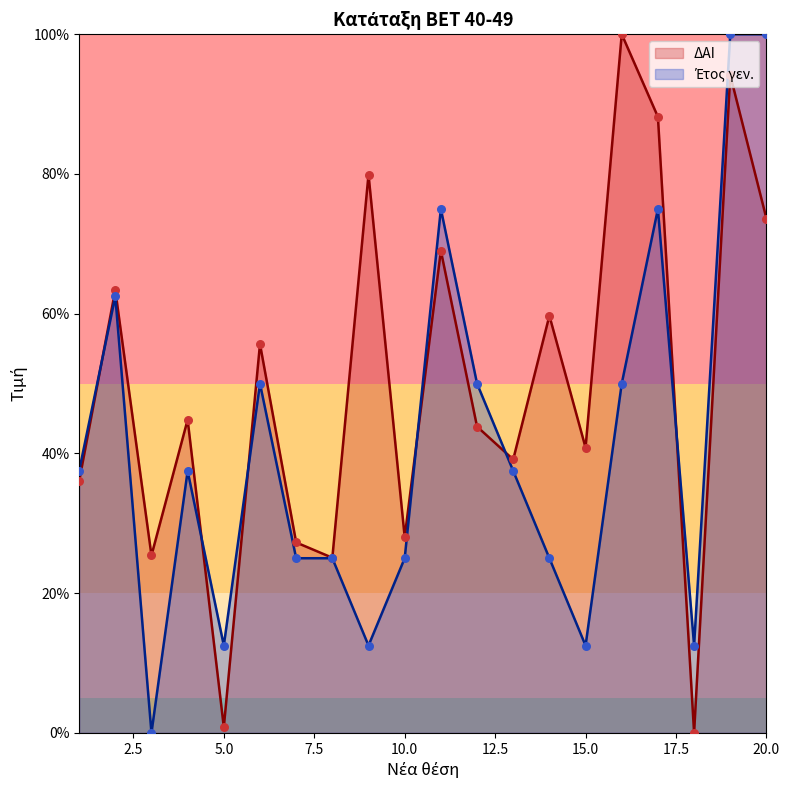

Which series has the widest spread of Y values?

ΔΑΙ